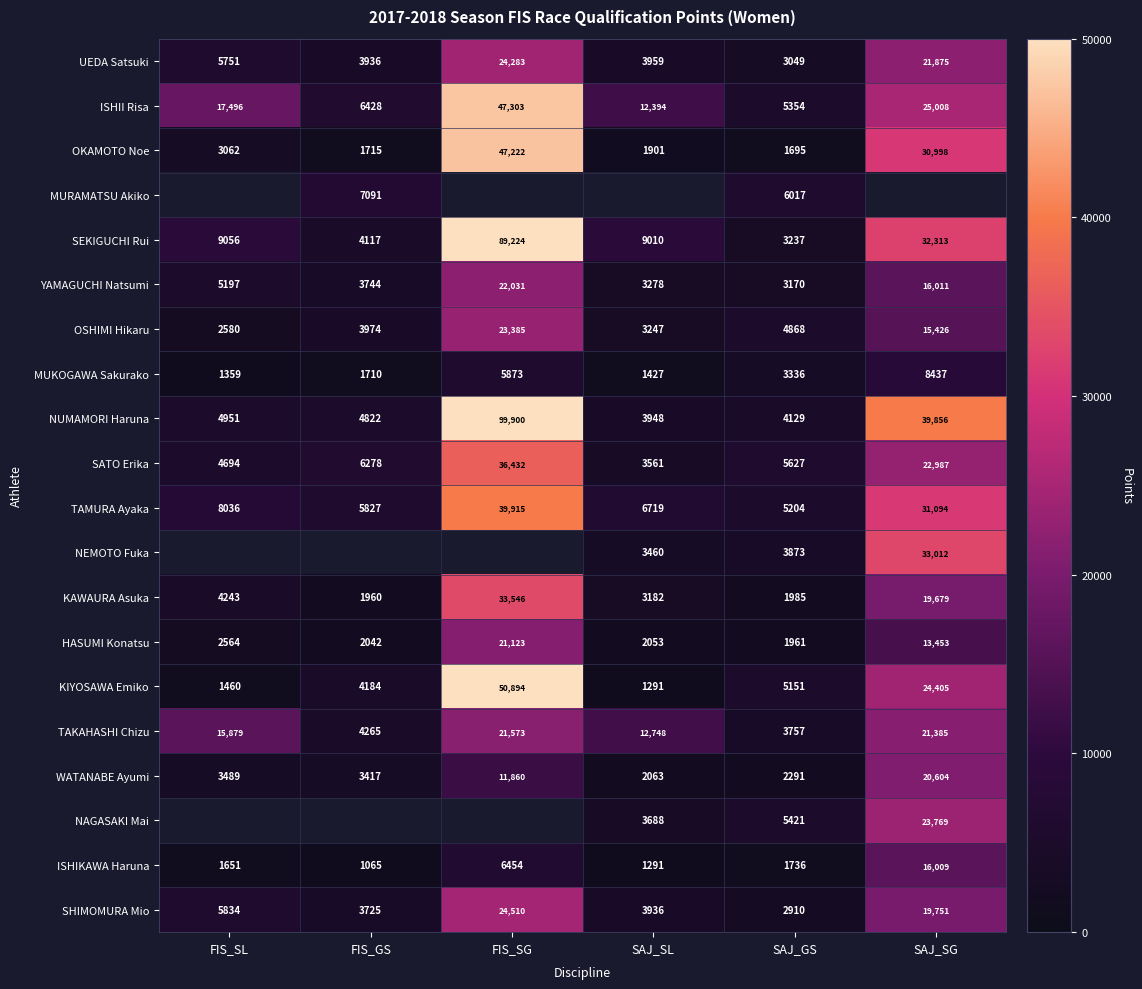

Is the value of MUKOGAWA Sakurako at SAJ_SL greater than the value of YAMAGUCHI Natsumi at SAJ_SG?

No